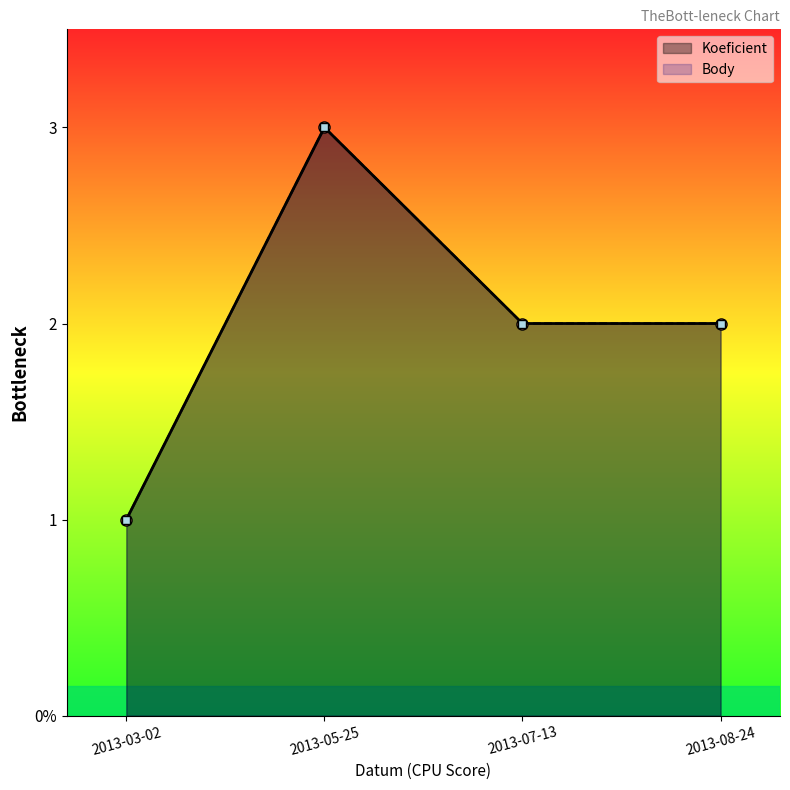

In Body, how many points are higher than both neighbors (excluding endpoints)?

1